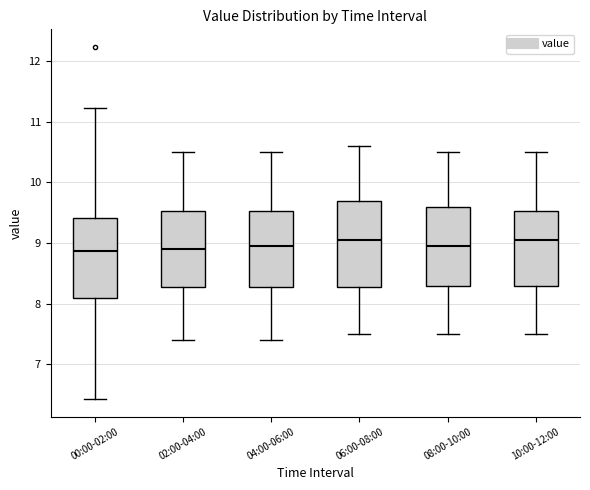

Comparing the boxes themselves (not the whiskers), which one is the tallest?

06:00-08:00